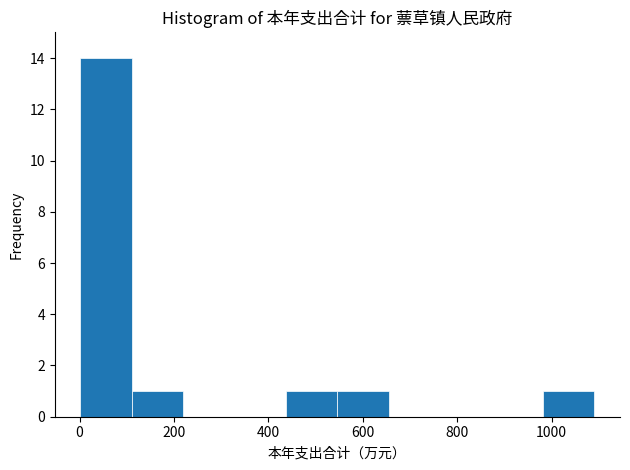

Reading left to right, list every bar in this chart as the range it spans on the x-axis followed by its height. Neither the bar edges nor the heights are printed on the chart, so give them approximately, as read against the axes.

0 to 120: 14
120 to 220: 1
220 to 320: 0
320 to 440: 0
440 to 540: 1
540 to 660: 1
660 to 760: 0
760 to 880: 0
880 to 980: 0
980 to 1100: 1